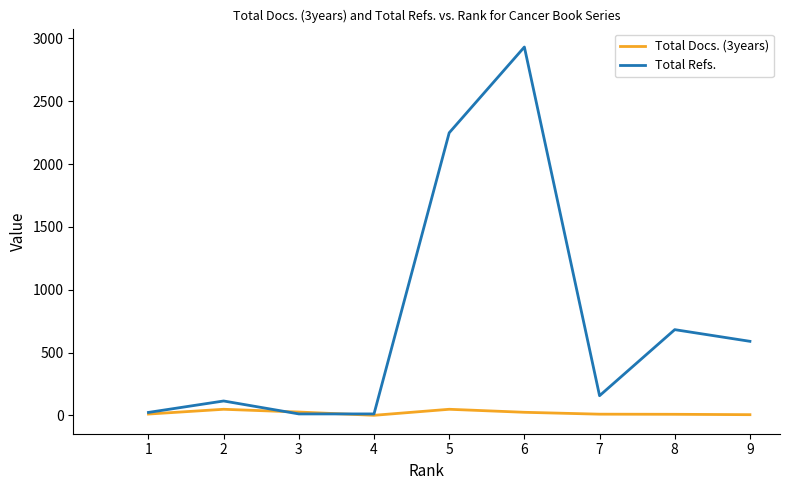

What is the spread (max minus min) of values at 1?

13